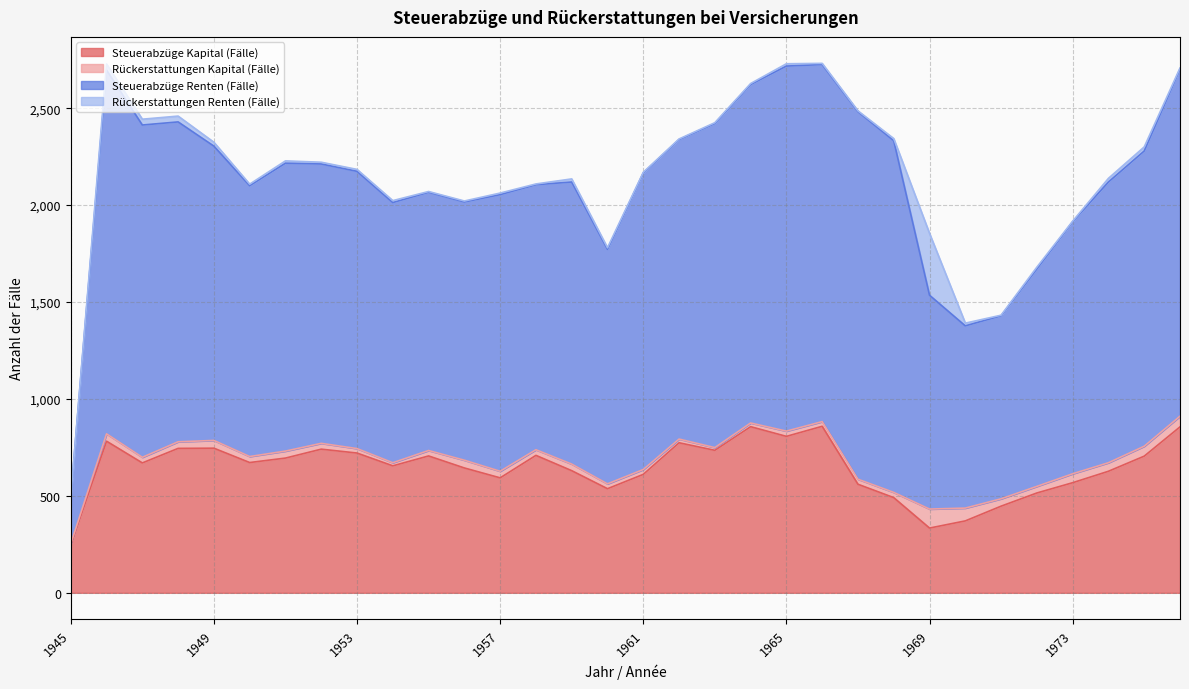

What is the greatest value displayed?

2725